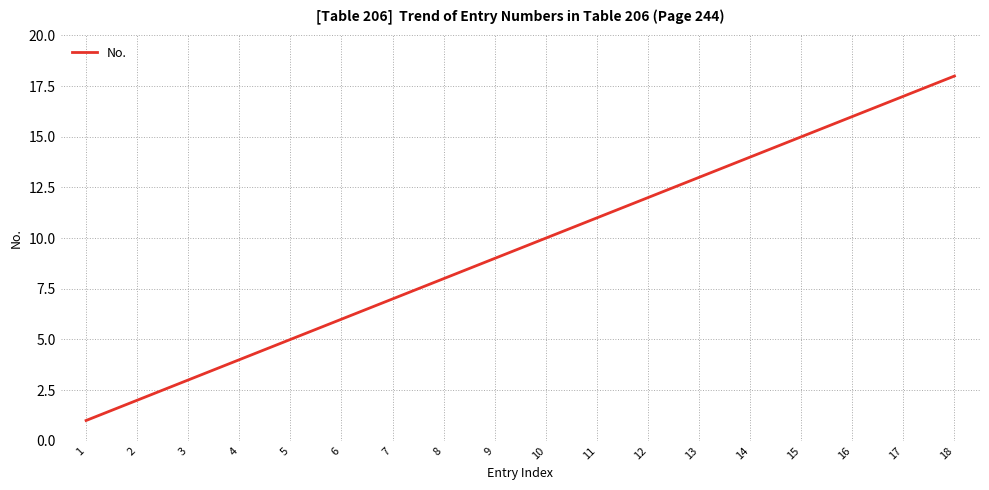

What is the change in value from 5 to 14?

+9